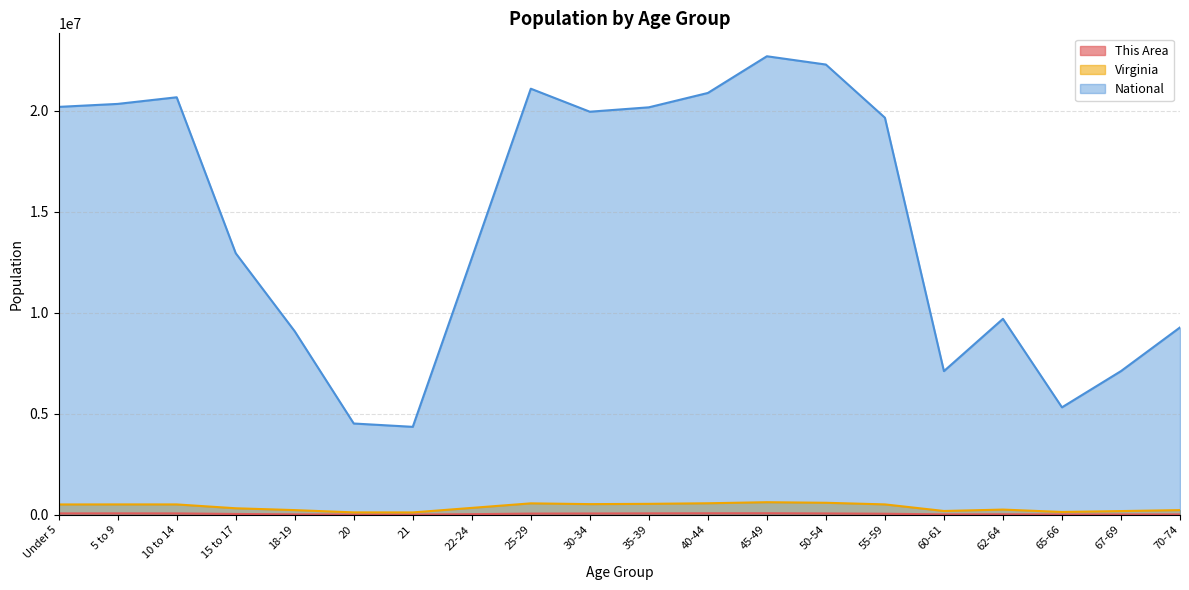

The value of This Area at 15 to 17 is 38954. True or false?

True